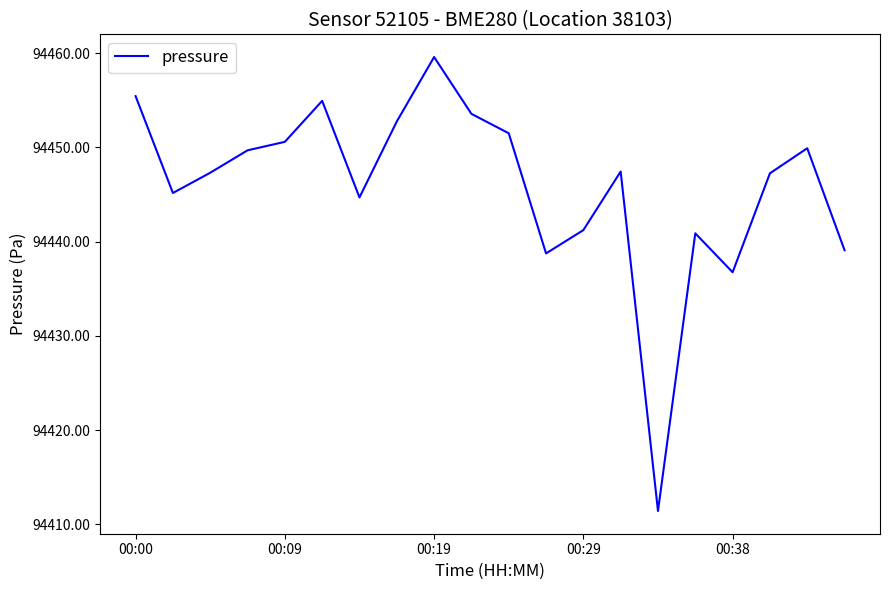

What is the difference between the maximum and minimum values?

48.2